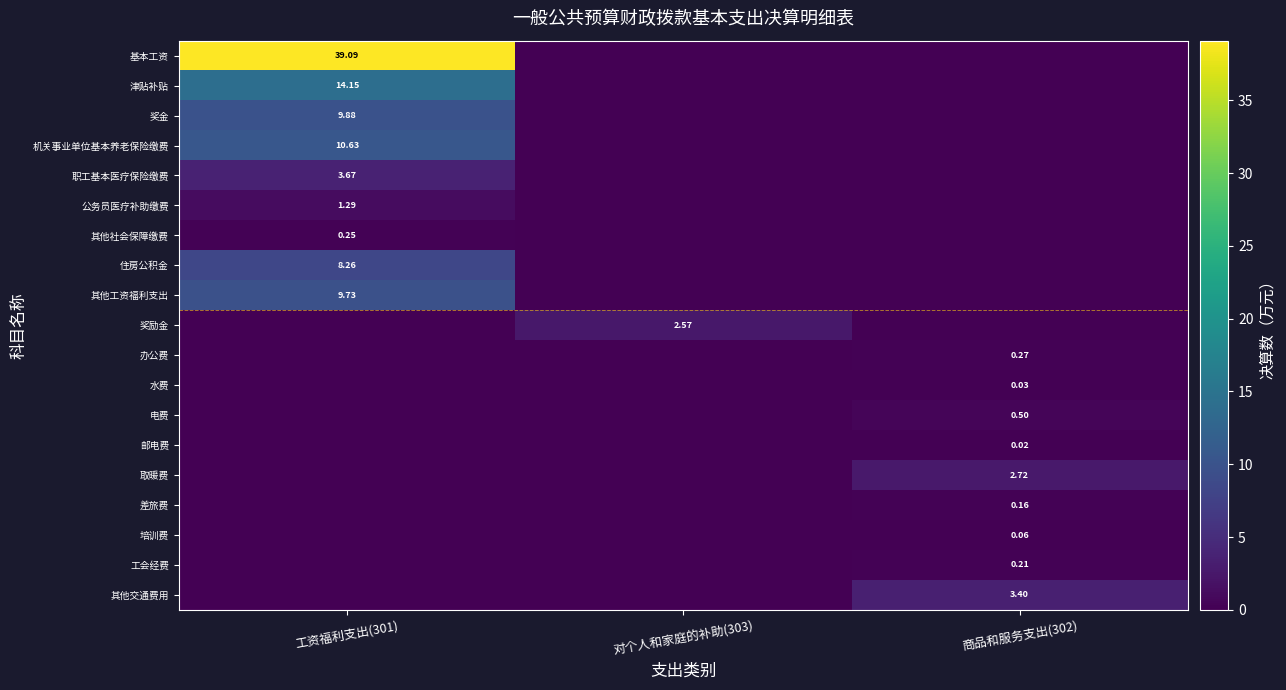

At which category is the sum across all series the highest?

工资福利支出(301)